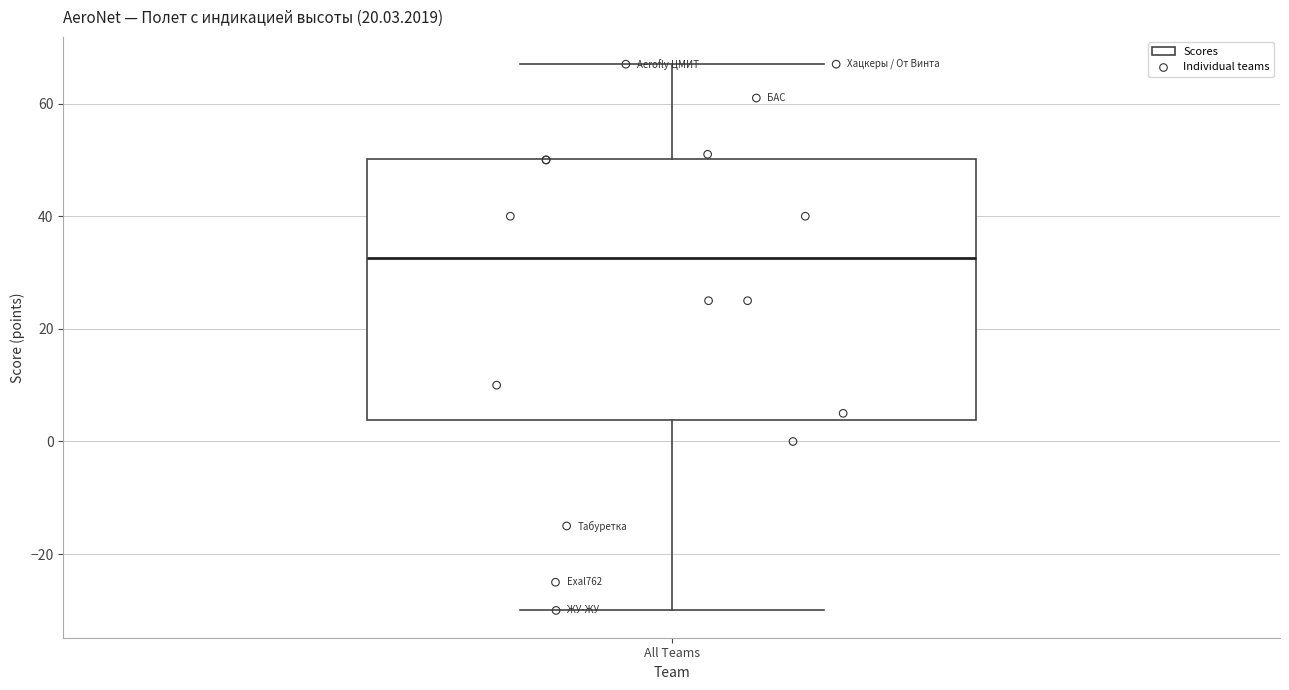

Where does the median line of the box for All Teams sit on the y-axis? The values are not printed on the chart, so give them approximately, as read against the axis.

32